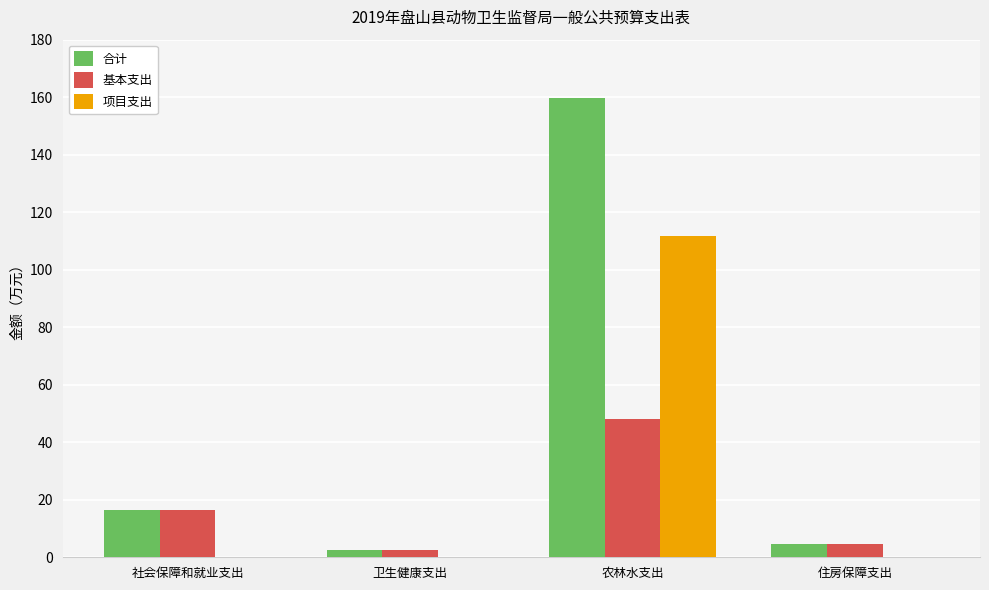

Are the bars horizontal?

No